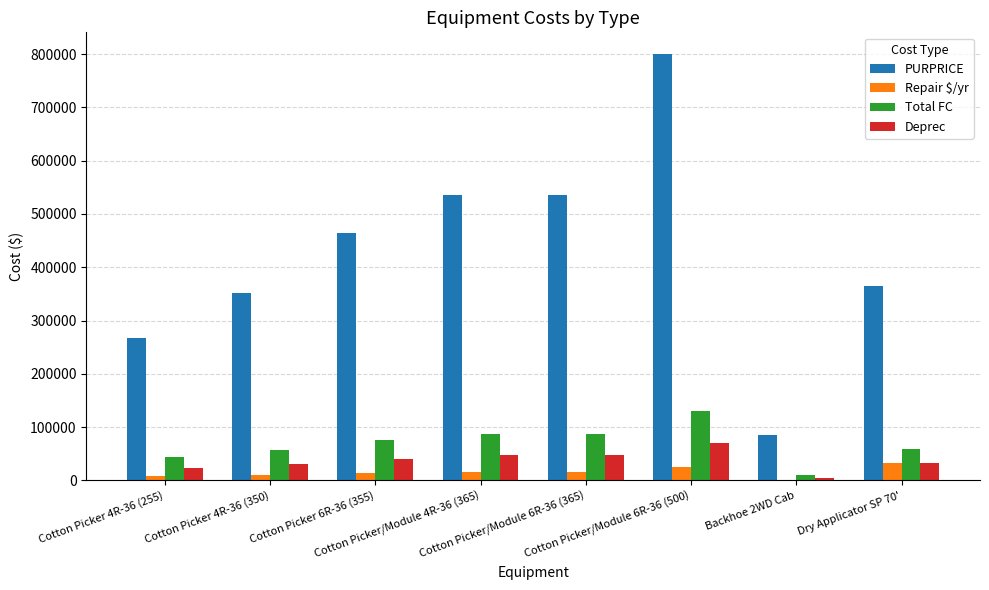

How many distinct data groups are displayed?

4